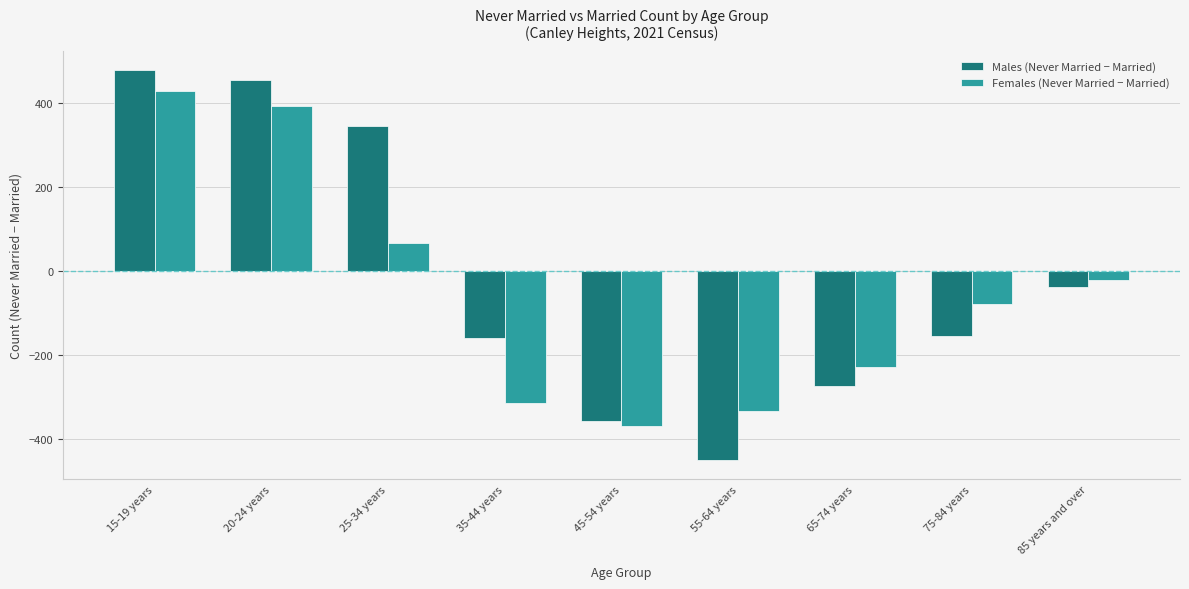

Reading right to left, what are all the values shown in this chart?

Males (Never Married − Married): 85 years and over=-39	75-84 years=-156	65-74 years=-274	55-64 years=-450	45-54 years=-358	35-44 years=-161	25-34 years=344	20-24 years=455	15-19 years=477
Females (Never Married − Married): 85 years and over=-23	75-84 years=-79	65-74 years=-229	55-64 years=-335	45-54 years=-371	35-44 years=-316	25-34 years=66	20-24 years=393	15-19 years=428